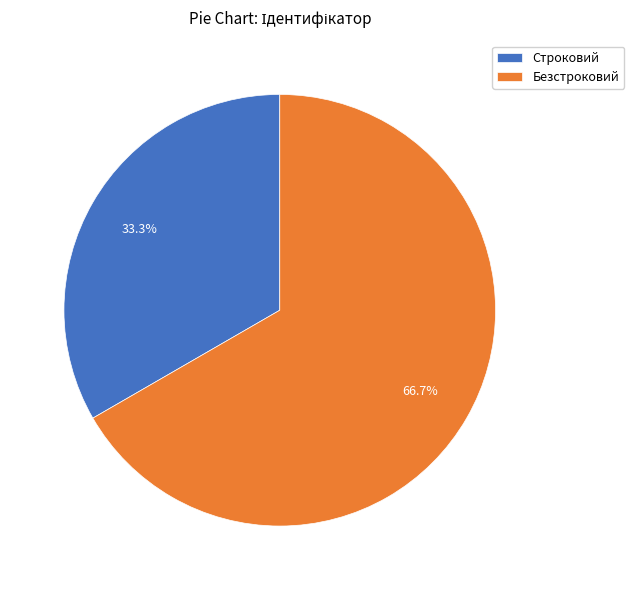

Which category accounts for the majority?

Безстроковий